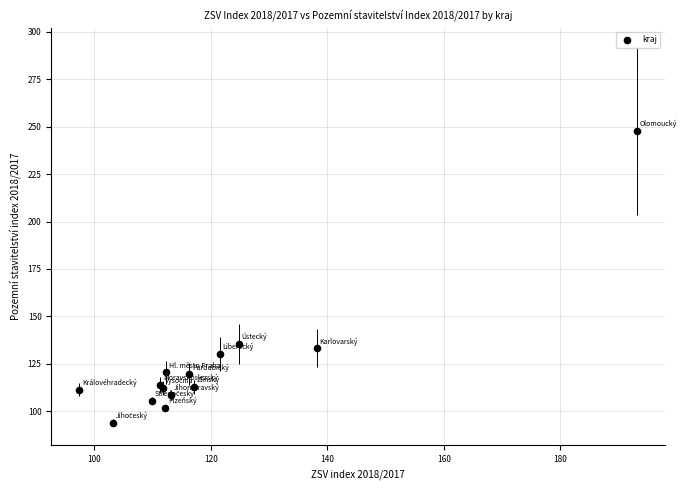

What Y value in the scatter plot is closest to 170?

135.6